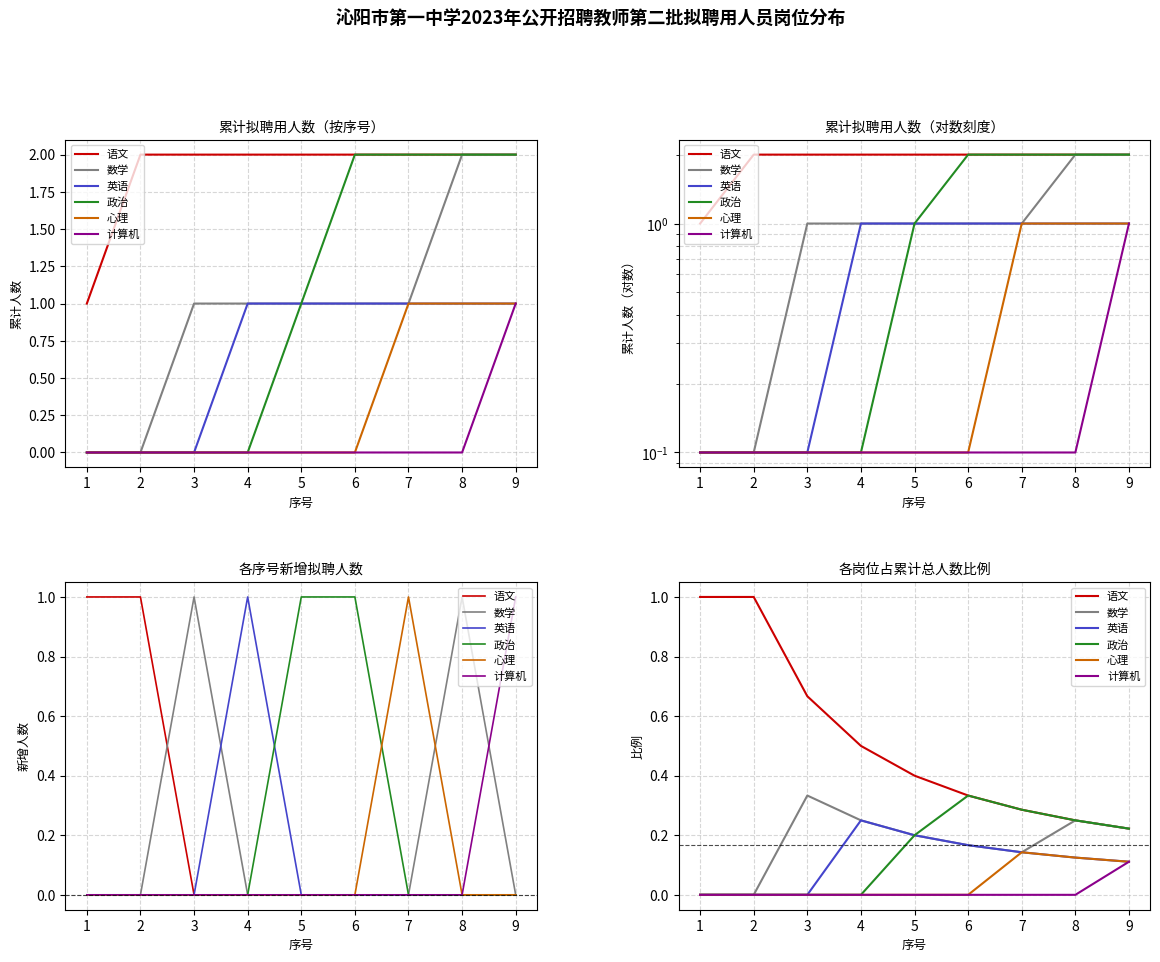

Reading left to right, transcribe all the data shown in this chart.

语文: 1=1.0	2=1.0	3=0.7	4=0.5	5=0.4	6=0.3	7=0.3	8=0.2	9=0.2
数学: 1=0.0	2=0.0	3=0.3	4=0.2	5=0.2	6=0.2	7=0.1	8=0.2	9=0.2
英语: 1=0.0	2=0.0	3=0.0	4=0.2	5=0.2	6=0.2	7=0.1	8=0.1	9=0.1
政治: 1=0.0	2=0.0	3=0.0	4=0.0	5=0.2	6=0.3	7=0.3	8=0.2	9=0.2
心理: 1=0.0	2=0.0	3=0.0	4=0.0	5=0.0	6=0.0	7=0.1	8=0.1	9=0.1
计算机: 1=0.0	2=0.0	3=0.0	4=0.0	5=0.0	6=0.0	7=0.0	8=0.0	9=0.1